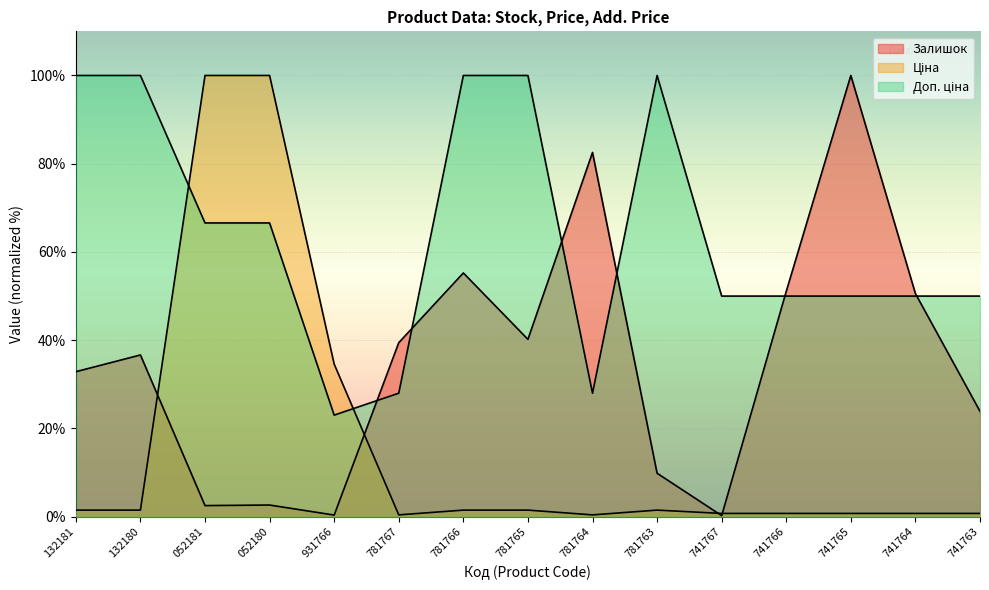

What are all the series names shown in the legend?

Залишок, Ціна, Доп. ціна